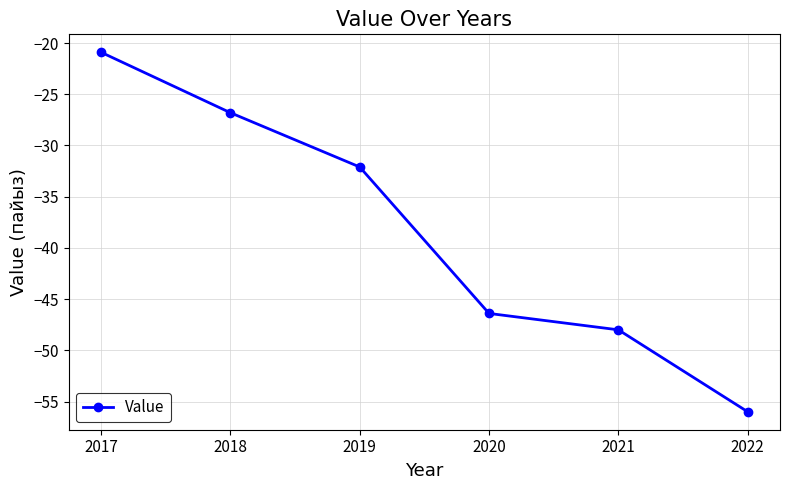

Which category has the lowest value across all series?

2022